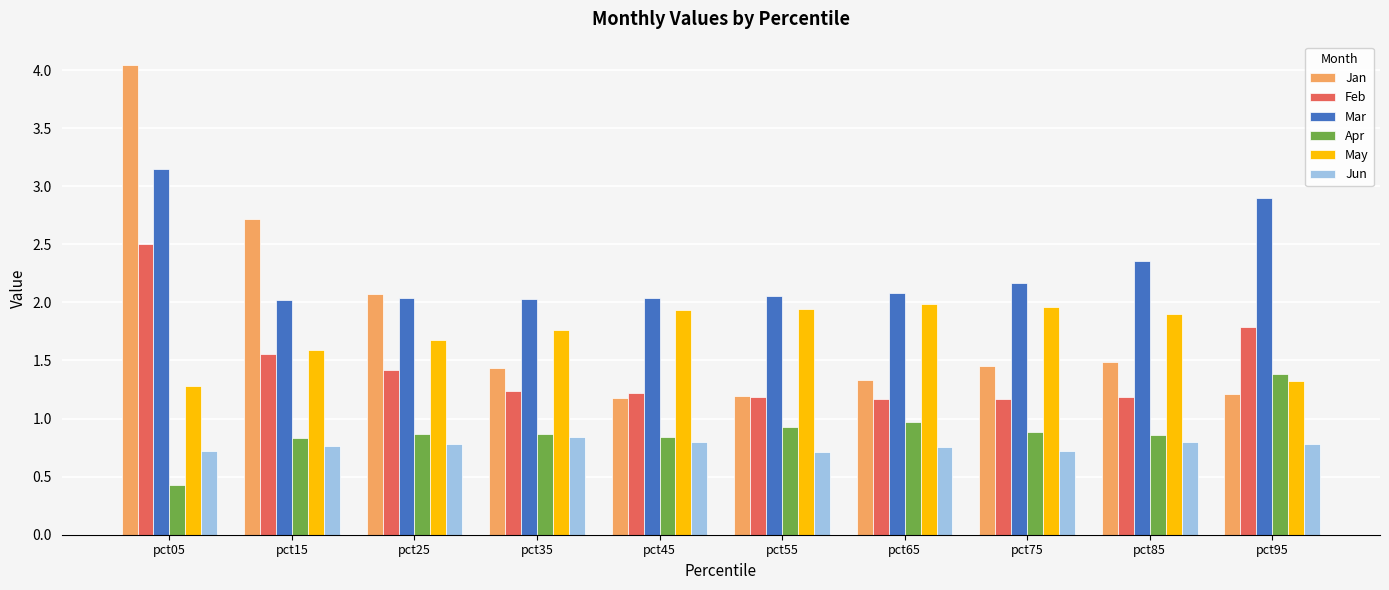

The value of Mar at pct35 is 1.2. True or false?

False